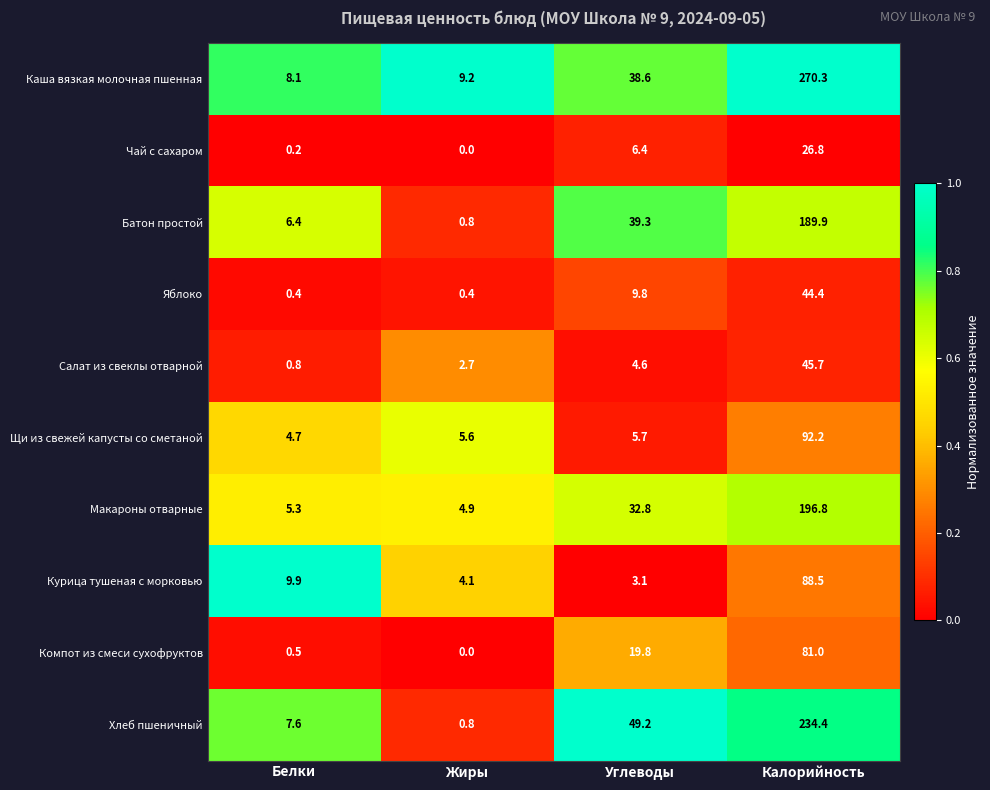

At which category does the chart reach its peak across all series?

Калорийность